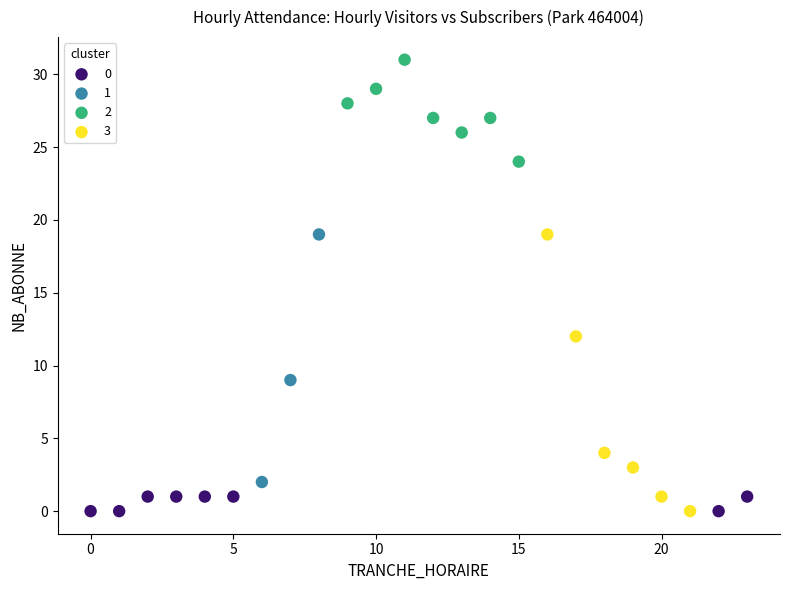

Which series has the widest spread of Y values?

3